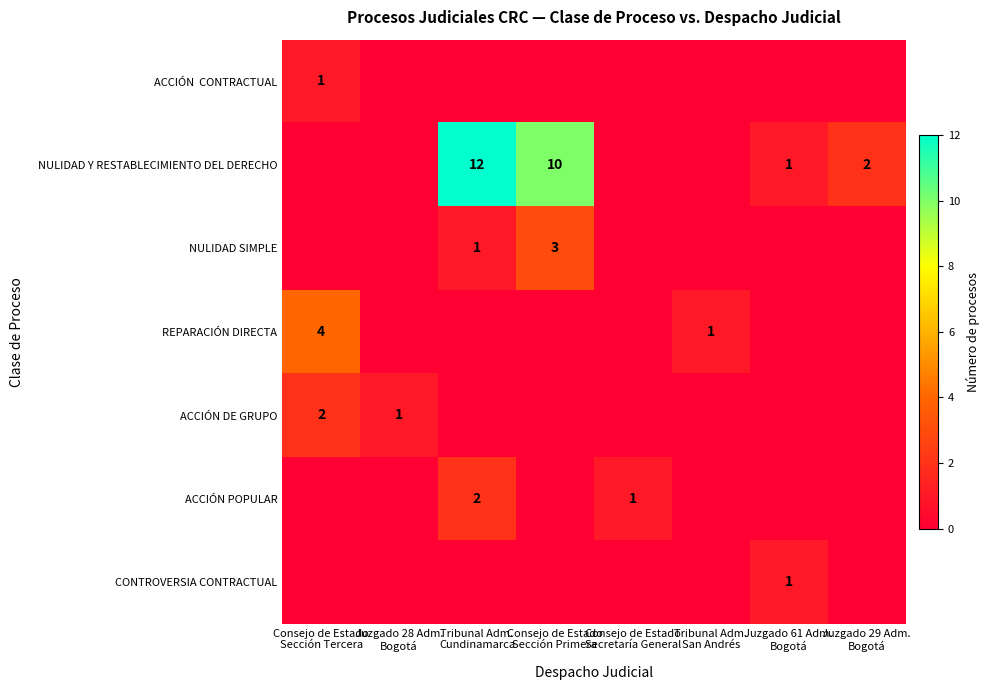

Count the ACCIÓN DE GRUPO values in the range 0 to 1.

7